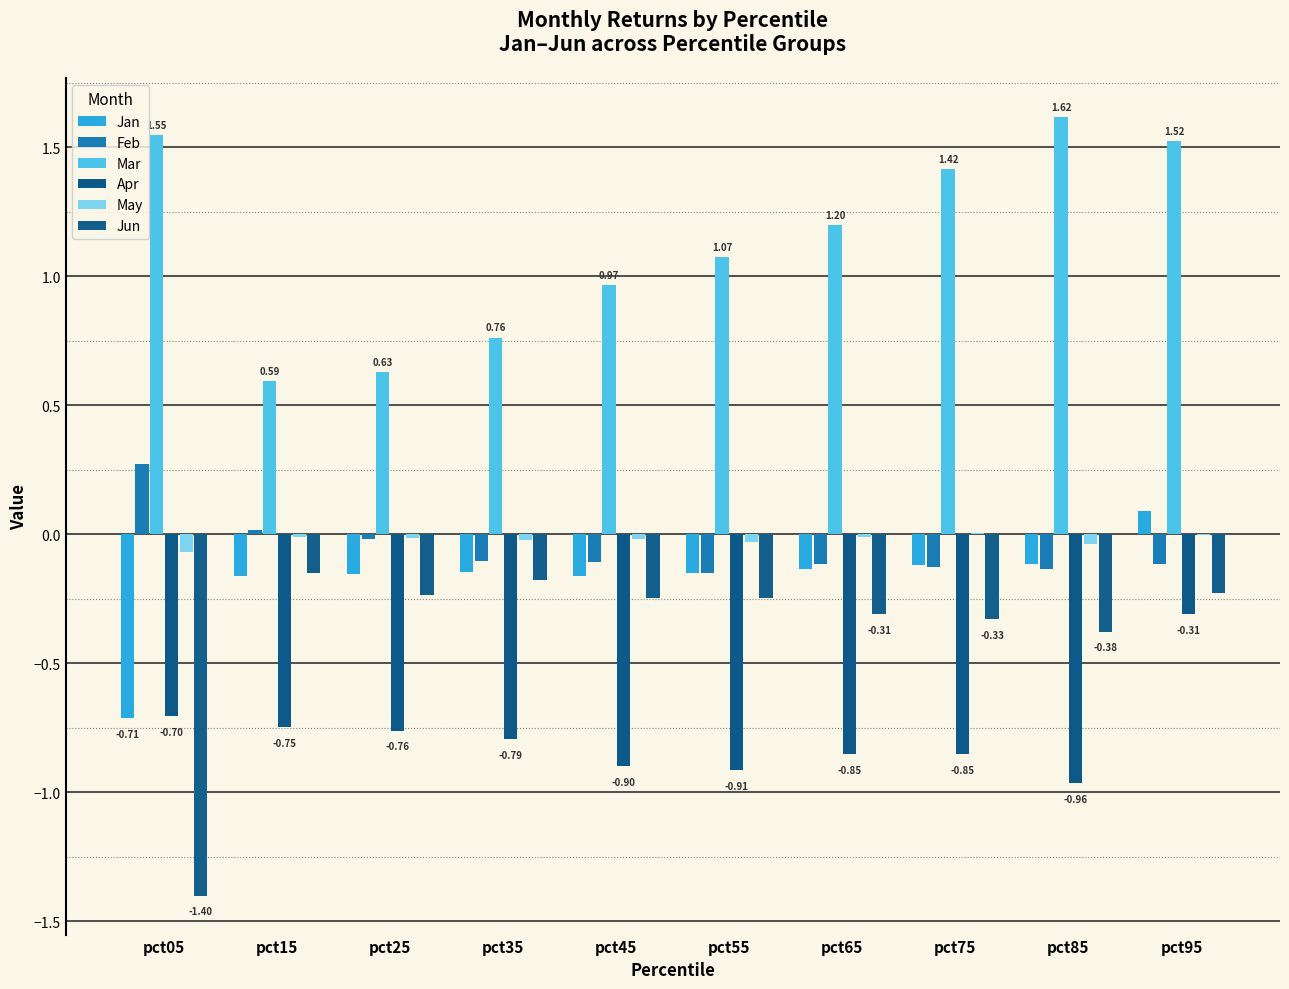

The Feb series shows -0.1 at pct35. True or false?

True